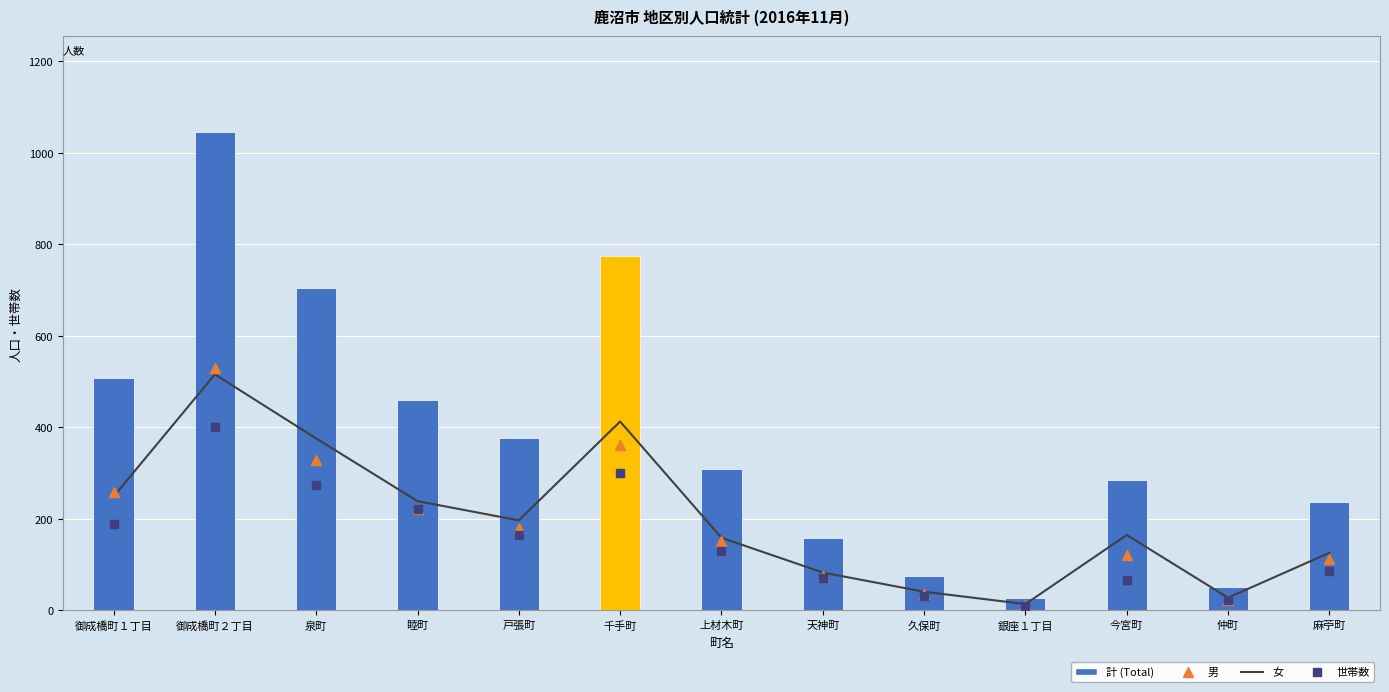

Reading left to right, transcribe all the data shown in this chart.

男: 御成橋町１丁目=260	御成橋町２丁目=530	泉町=329	睦町=221	戸張町=181	千手町=361	上材木町=151	天神町=76	久保町=35	銀座１丁目=13	今宮町=121	仲町=24	麻苧町=112
女: 御成橋町１丁目=249	御成橋町２丁目=516	泉町=376	睦町=239	戸張町=197	千手町=413	上材木町=159	天神町=83	久保町=41	銀座１丁目=14	今宮町=165	仲町=28	麻苧町=126
世帯数: 御成橋町１丁目=189	御成橋町２丁目=401	泉町=275	睦町=222	戸張町=164	千手町=300	上材木町=129	天神町=71	久保町=32	銀座１丁目=10	今宮町=66	仲町=22	麻苧町=86